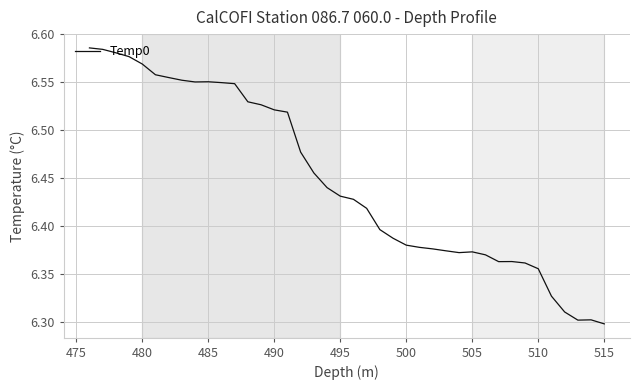

What is the difference between the maximum and minimum values?

0.3